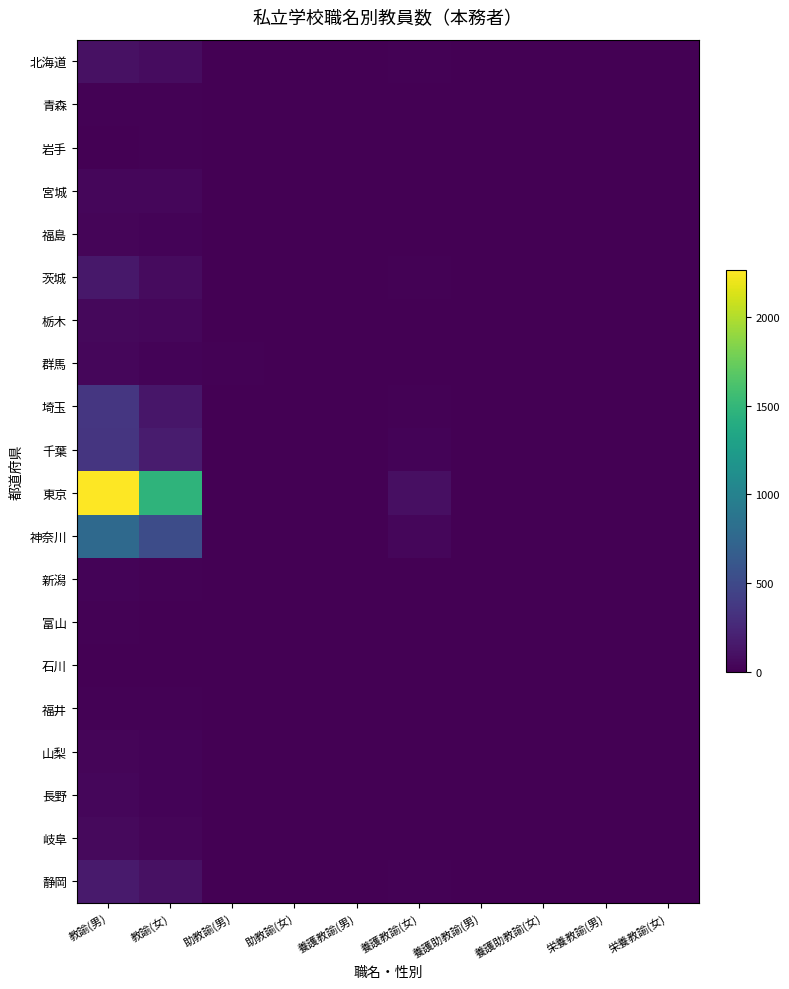

Reading left to right, transcribe all the data shown in this chart.

北海道: 教諭(男)=100	教諭(女)=71	助教諭(男)=1	助教諭(女)=0	養護教諭(男)=0	養護教諭(女)=9	養護助教諭(男)=0	養護助教諭(女)=0	栄養教諭(男)=0	栄養教諭(女)=0
青森: 教諭(男)=17	教諭(女)=17	助教諭(男)=0	助教諭(女)=0	養護教諭(男)=0	養護教諭(女)=1	養護助教諭(男)=0	養護助教諭(女)=0	栄養教諭(男)=0	栄養教諭(女)=0
岩手: 教諭(男)=5	教諭(女)=12	助教諭(男)=0	助教諭(女)=0	養護教諭(男)=0	養護教諭(女)=0	養護助教諭(男)=0	養護助教諭(女)=0	栄養教諭(男)=0	栄養教諭(女)=0
宮城: 教諭(男)=43	教諭(女)=36	助教諭(男)=0	助教諭(女)=1	養護教諭(男)=0	養護教諭(女)=2	養護助教諭(男)=0	養護助教諭(女)=0	栄養教諭(男)=0	栄養教諭(女)=0
福島: 教諭(男)=31	教諭(女)=19	助教諭(男)=0	助教諭(女)=0	養護教諭(男)=0	養護教諭(女)=3	養護助教諭(男)=0	養護助教諭(女)=0	栄養教諭(男)=0	栄養教諭(女)=1
茨城: 教諭(男)=150	教諭(女)=66	助教諭(男)=3	助教諭(女)=1	養護教諭(男)=0	養護教諭(女)=9	養護助教諭(男)=0	養護助教諭(女)=0	栄養教諭(男)=0	栄養教諭(女)=0
栃木: 教諭(男)=49	教諭(女)=36	助教諭(男)=1	助教諭(女)=1	養護教諭(男)=0	養護教諭(女)=2	養護助教諭(男)=0	養護助教諭(女)=0	栄養教諭(男)=0	栄養教諭(女)=0
群馬: 教諭(男)=40	教諭(女)=18	助教諭(男)=9	助教諭(女)=5	養護教諭(男)=0	養護教諭(女)=2	養護助教諭(男)=0	養護助教諭(女)=0	栄養教諭(男)=0	栄養教諭(女)=0
埼玉: 教諭(男)=360	教諭(女)=135	助教諭(男)=0	助教諭(女)=0	養護教諭(男)=0	養護教諭(女)=14	養護助教諭(男)=0	養護助教諭(女)=0	栄養教諭(男)=0	栄養教諭(女)=0
千葉: 教諭(男)=350	教諭(女)=174	助教諭(男)=6	助教諭(女)=1	養護教諭(男)=0	養護教諭(女)=18	養護助教諭(男)=0	養護助教諭(女)=0	栄養教諭(男)=0	栄養教諭(女)=0
東京: 教諭(男)=2262	教諭(女)=1467	助教諭(男)=0	助教諭(女)=0	養護教諭(男)=1	養護教諭(女)=92	養護助教諭(男)=0	養護助教諭(女)=0	栄養教諭(男)=0	栄養教諭(女)=1
神奈川: 教諭(男)=772	教諭(女)=530	助教諭(男)=0	助教諭(女)=0	養護教諭(男)=2	養護教諭(女)=39	養護助教諭(男)=0	養護助教諭(女)=0	栄養教諭(男)=0	栄養教諭(女)=0
新潟: 教諭(男)=21	教諭(女)=15	助教諭(男)=0	助教諭(女)=0	養護教諭(男)=0	養護教諭(女)=0	養護助教諭(男)=0	養護助教諭(女)=0	栄養教諭(男)=0	栄養教諭(女)=0
富山: 教諭(男)=13	教諭(女)=7	助教諭(男)=0	助教諭(女)=0	養護教諭(男)=0	養護教諭(女)=1	養護助教諭(男)=0	養護助教諭(女)=0	栄養教諭(男)=0	栄養教諭(女)=0
石川: 教諭(男)=7	教諭(女)=5	助教諭(男)=1	助教諭(女)=0	養護教諭(男)=0	養護教諭(女)=0	養護助教諭(男)=0	養護助教諭(女)=0	栄養教諭(男)=0	栄養教諭(女)=0
福井: 教諭(男)=17	教諭(女)=12	助教諭(男)=0	助教諭(女)=0	養護教諭(男)=0	養護教諭(女)=2	養護助教諭(男)=0	養護助教諭(女)=0	栄養教諭(男)=0	栄養教諭(女)=0
山梨: 教諭(男)=35	教諭(女)=25	助教諭(男)=0	助教諭(女)=0	養護教諭(男)=0	養護教諭(女)=3	養護助教諭(男)=0	養護助教諭(女)=0	栄養教諭(男)=0	栄養教諭(女)=0
長野: 教諭(男)=42	教諭(女)=26	助教諭(男)=0	助教諭(女)=0	養護教諭(男)=0	養護教諭(女)=4	養護助教諭(男)=0	養護助教諭(女)=0	栄養教諭(男)=0	栄養教諭(女)=0
岐阜: 教諭(男)=55	教諭(女)=30	助教諭(男)=0	助教諭(女)=0	養護教諭(男)=0	養護教諭(女)=3	養護助教諭(男)=0	養護助教諭(女)=0	栄養教諭(男)=0	栄養教諭(女)=0
静岡: 教諭(男)=164	教諭(女)=98	助教諭(男)=2	助教諭(女)=2	養護教諭(男)=1	養護教諭(女)=10	養護助教諭(男)=0	養護助教諭(女)=0	栄養教諭(男)=0	栄養教諭(女)=0